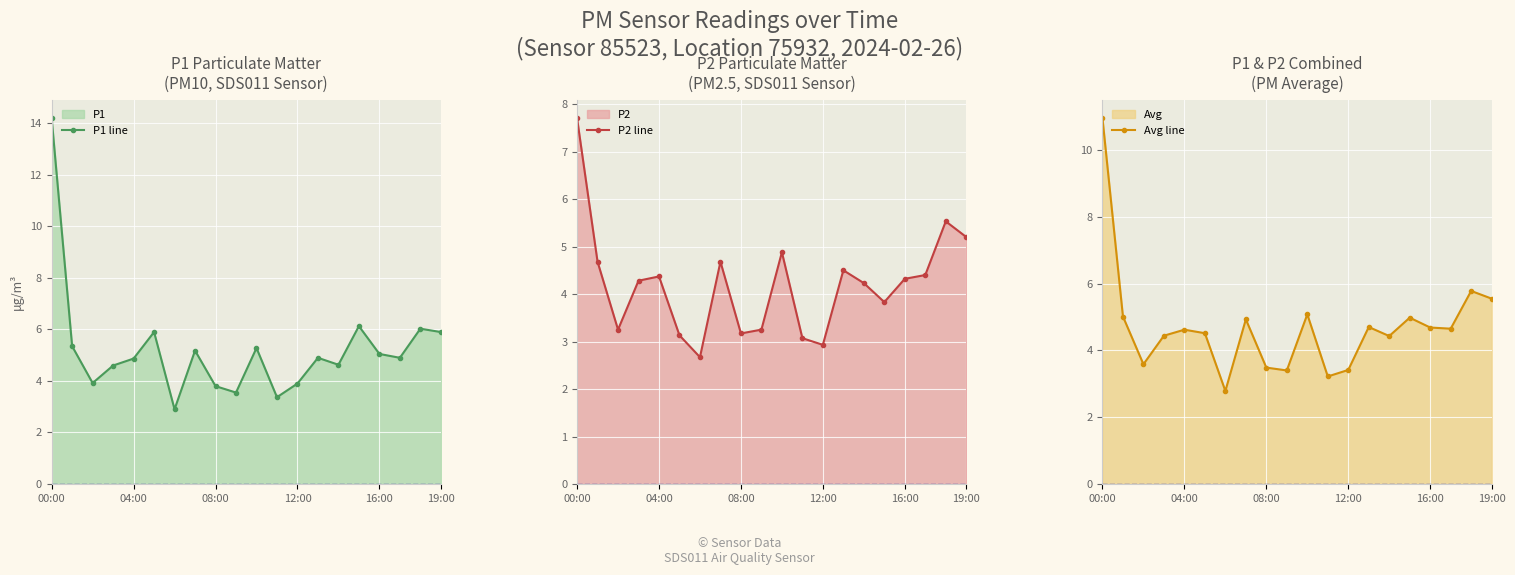

Is it true that P2 line equals 2.6 at 16:00?

False